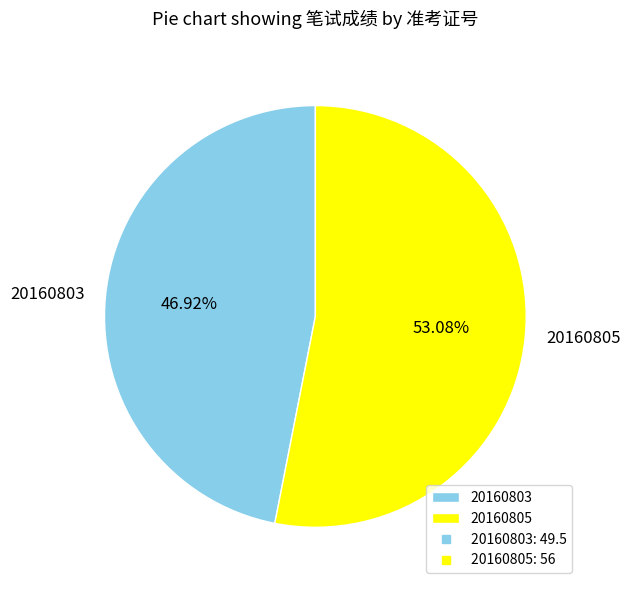

What is the ratio of the value at 20160805 to the value at 20160803?

1.1